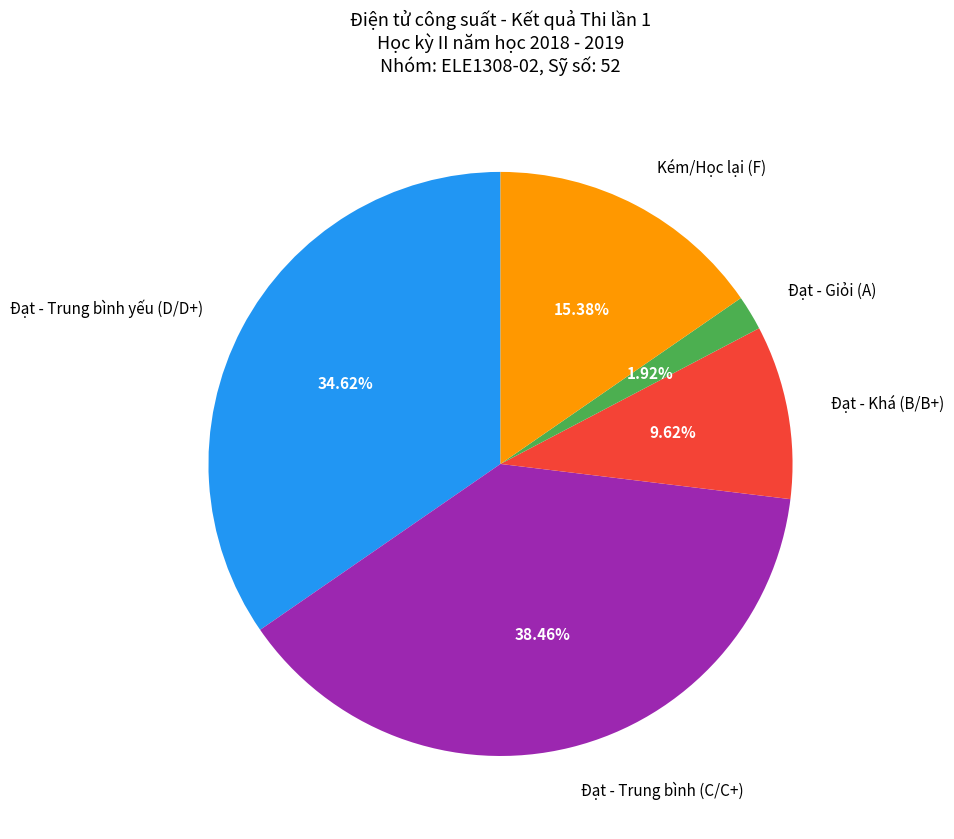

To the nearest percent, what is the average slice percentage?

20%